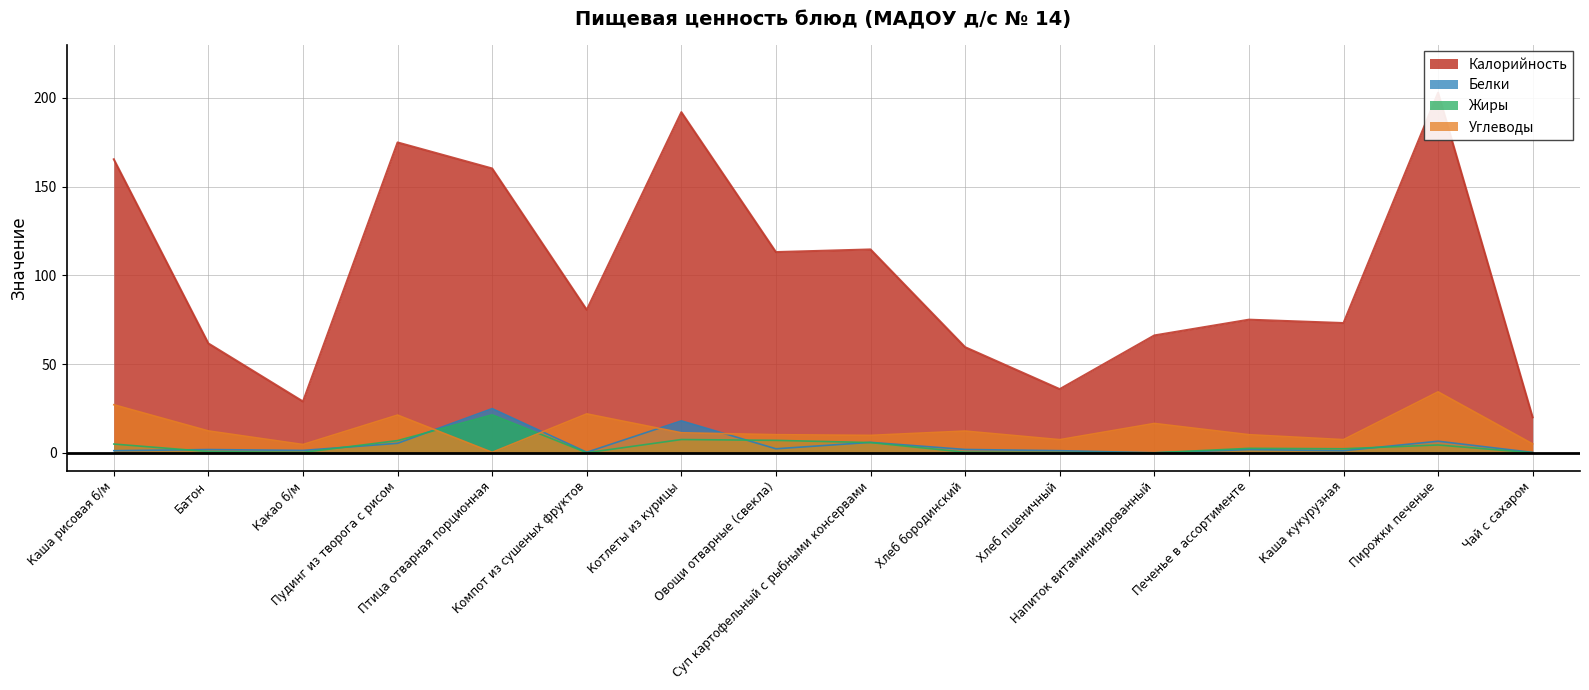

True or false: Углеводы has a value of 0.5 at Птица отварная порционная.

False